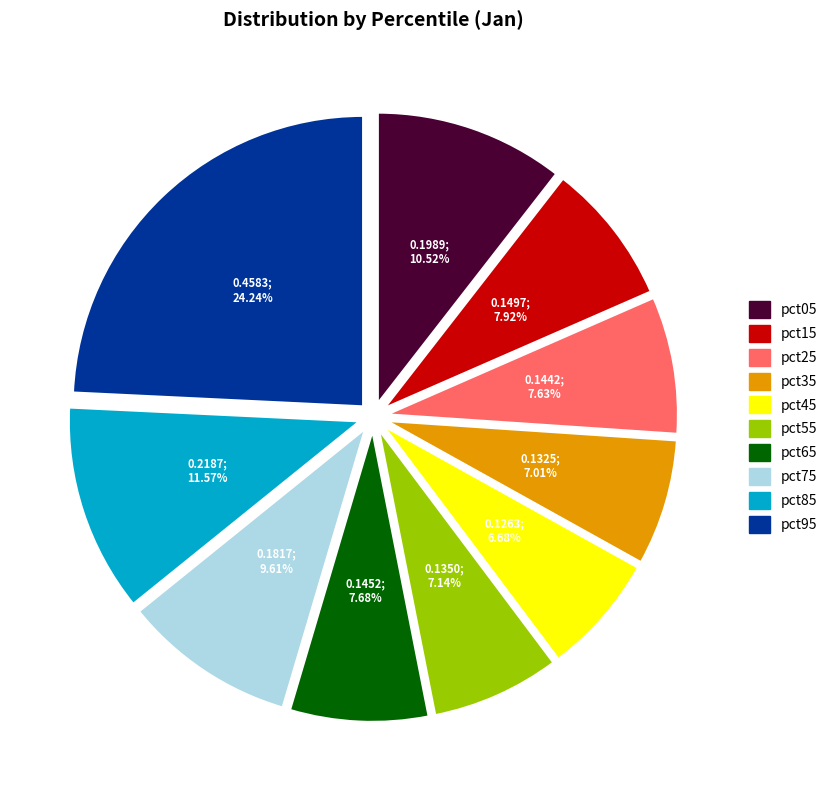

Count the number of slices in the pie.

10